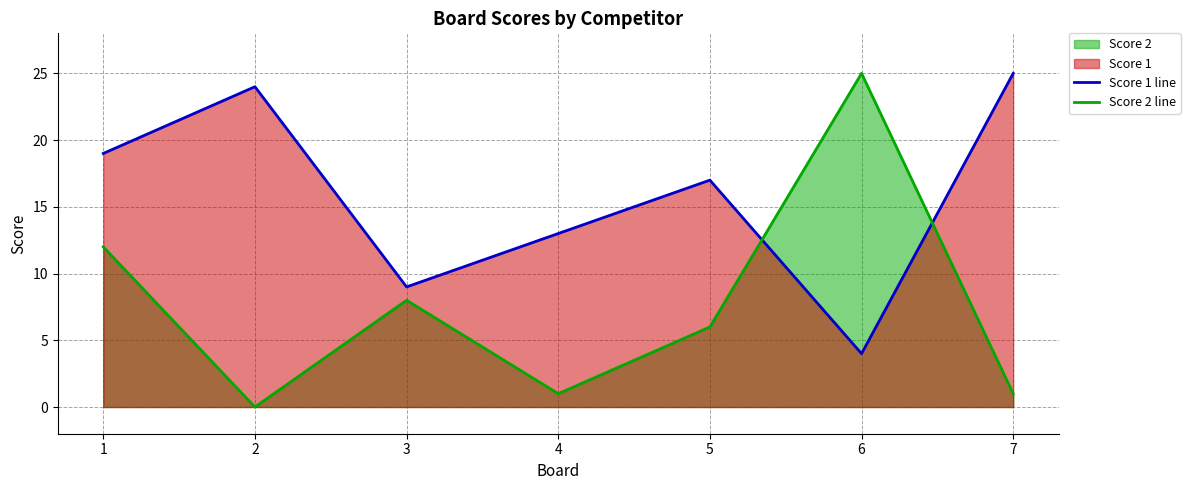

What is the total value across all series at 7?

26